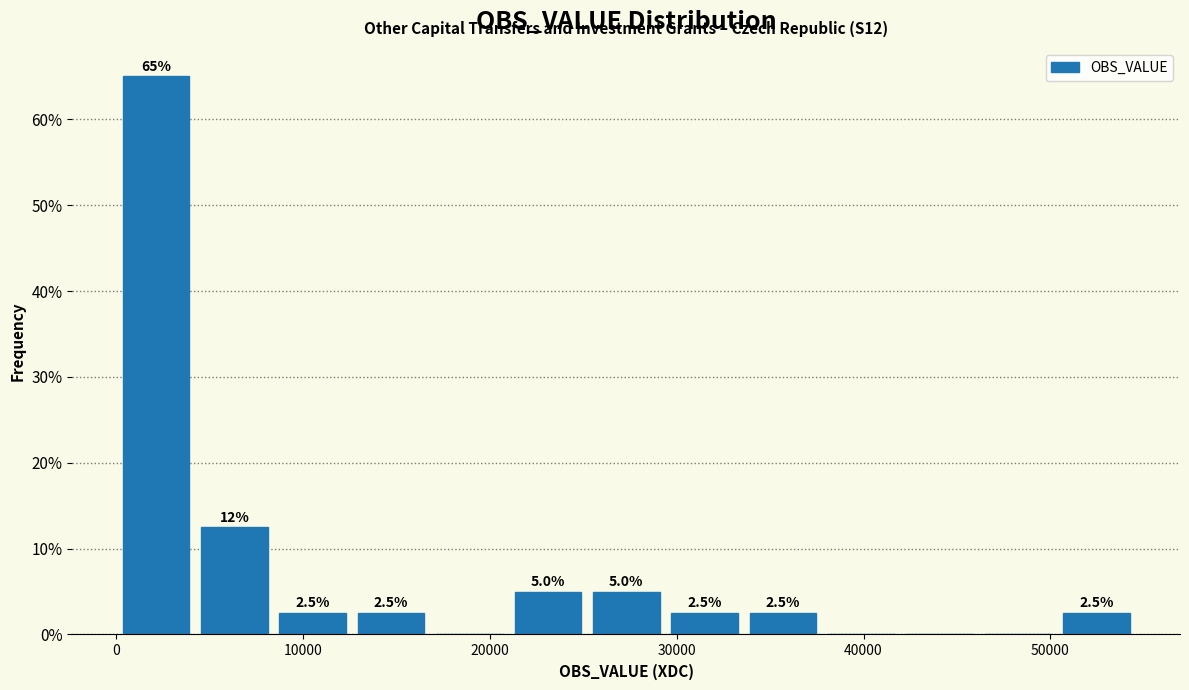

Which range on the x-axis has the tallest bar?

0 to 4000